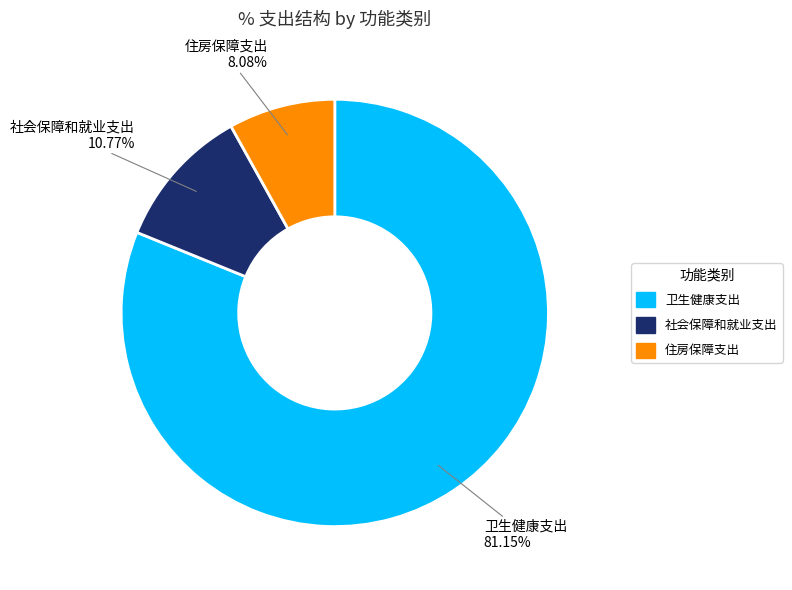

To the nearest percent, what is the average slice percentage?

33%